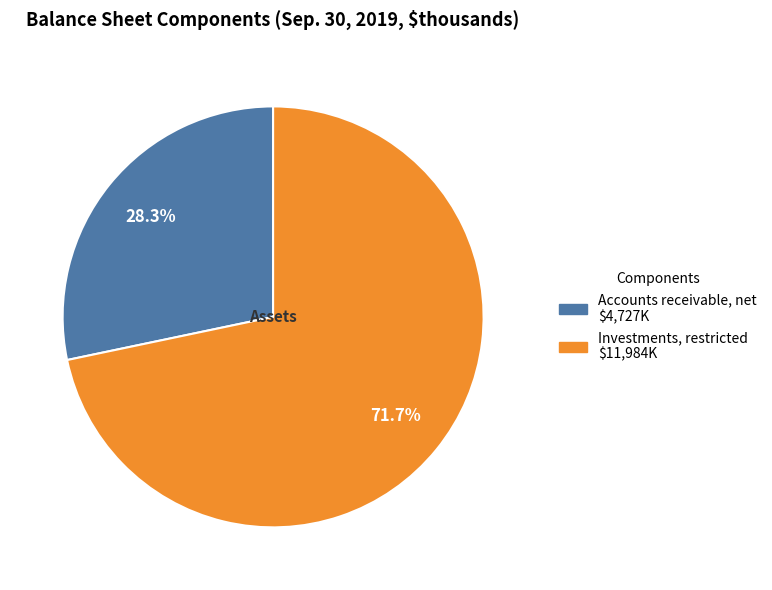

What percentage is NOT represented by Investments, restricted?

28.3%